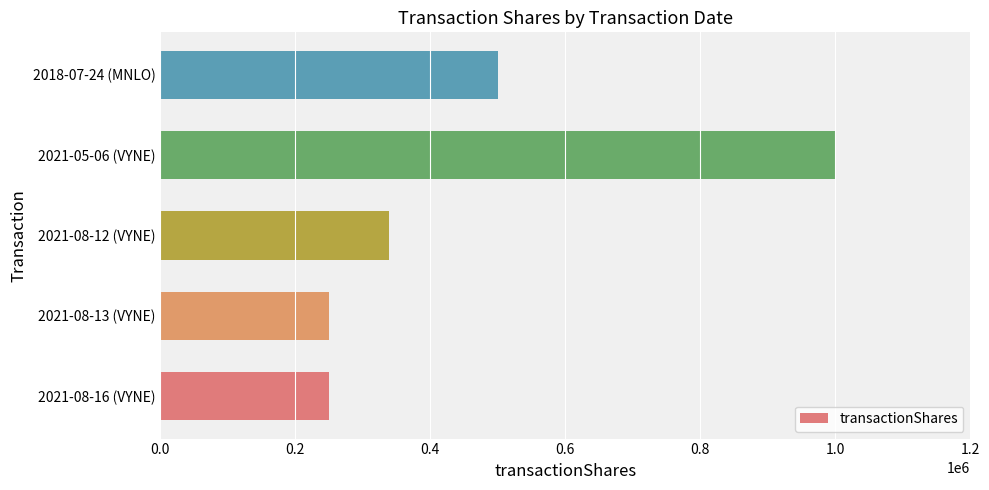

Which label corresponds to the largest value in the chart?

2021-05-06 (VYNE)